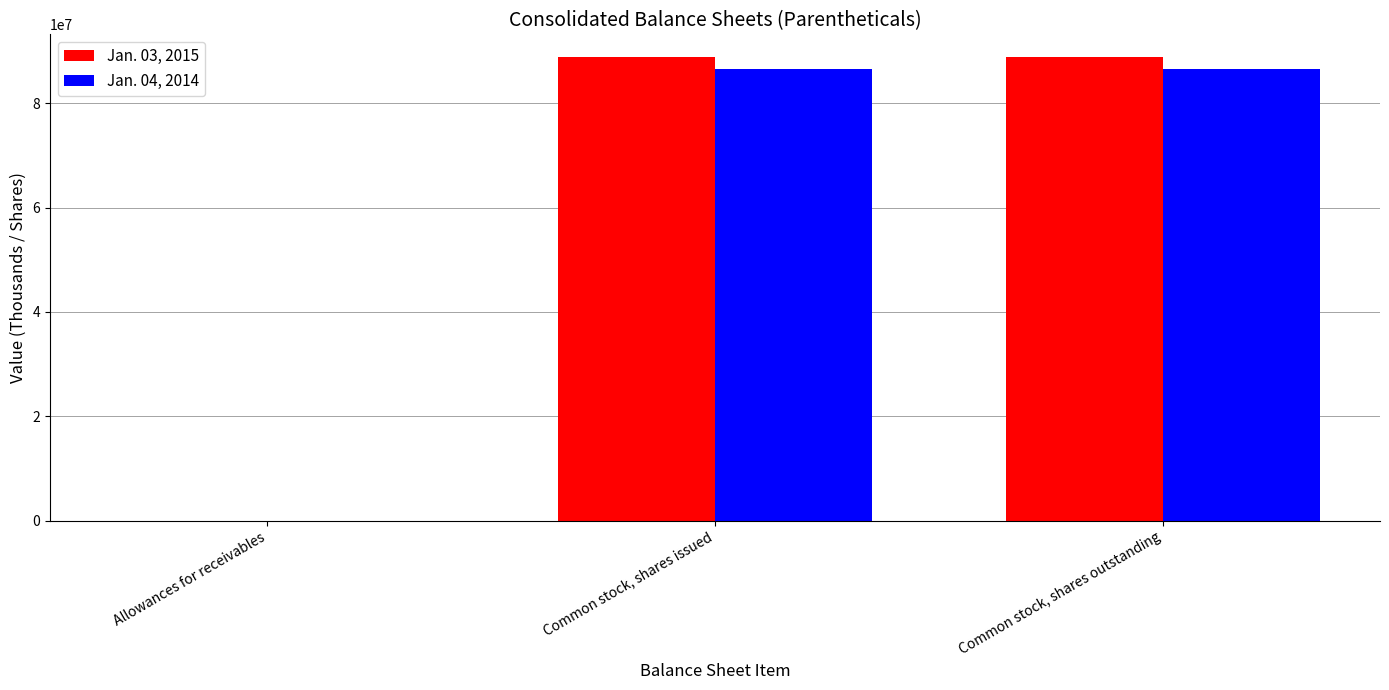

Is it true that Jan. 04, 2014 equals 86545000 at Common stock, shares issued?

True